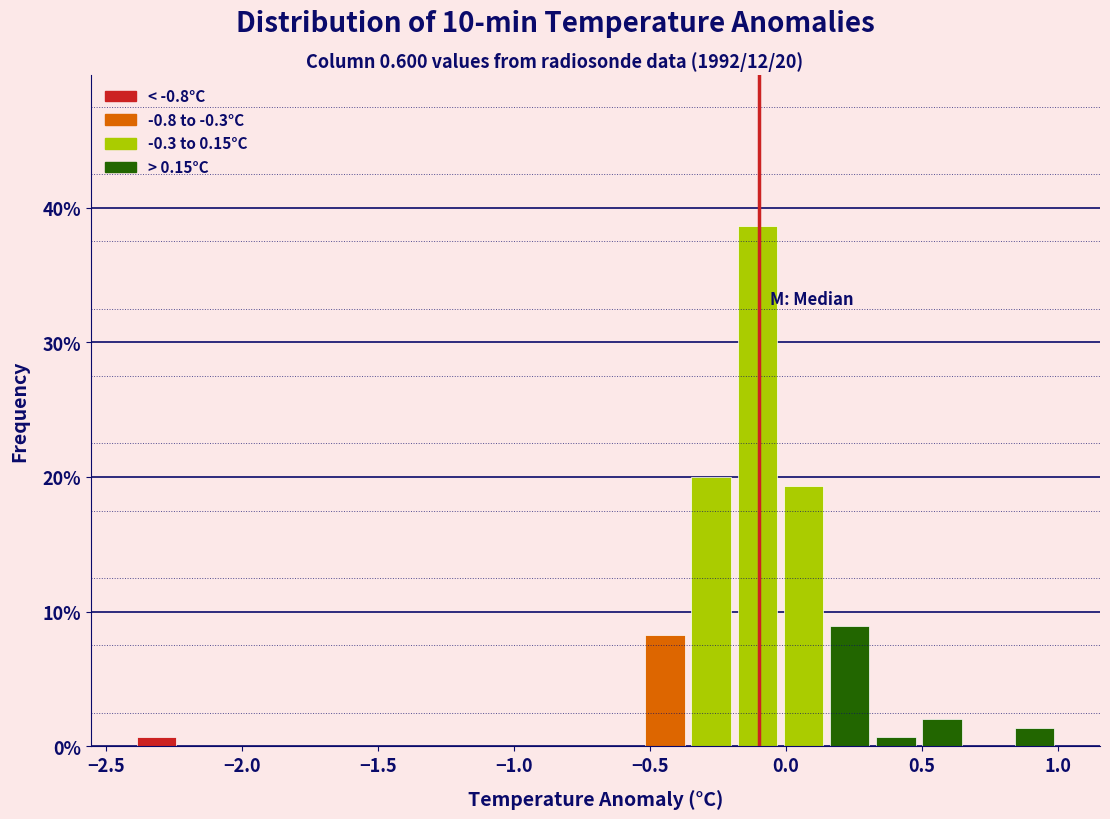

Around what value on the x-axis is the tallest bar? Give the approximate position of its centre, as read against the axis.

-0.10